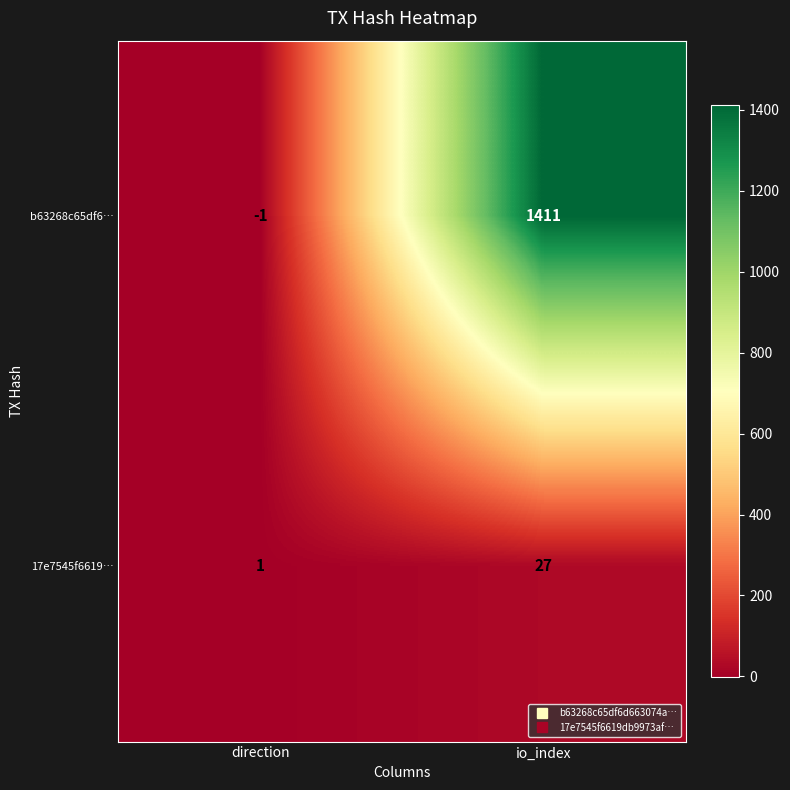

Which series has the largest range (max minus min)?

b63268c65df6…